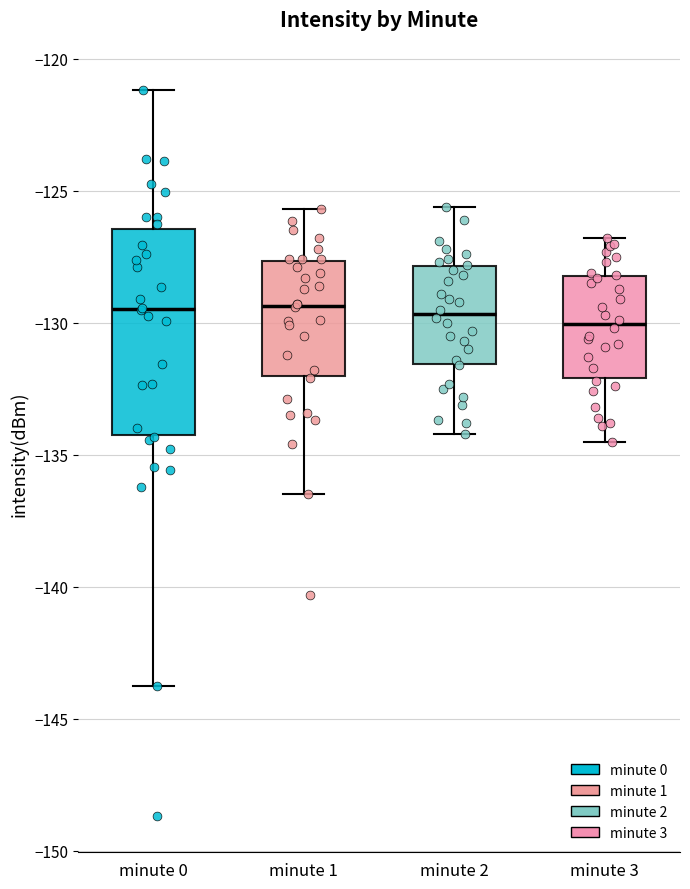

Reading left to right, read every box against the y-axis: the position of its median line, the range the box covers, and the ends of its whiskers. The values are not printed on the chart, so give them approximately, as read against the axis.

minute 0: median -129.5, box -134.0 to -126.5, whiskers -143.5 to -121.0
minute 1: median -129.5, box -132.0 to -127.5, whiskers -136.5 to -125.5
minute 2: median -129.5, box -131.5 to -128.0, whiskers -134.0 to -125.5
minute 3: median -130.0, box -132.0 to -128.0, whiskers -134.5 to -127.0